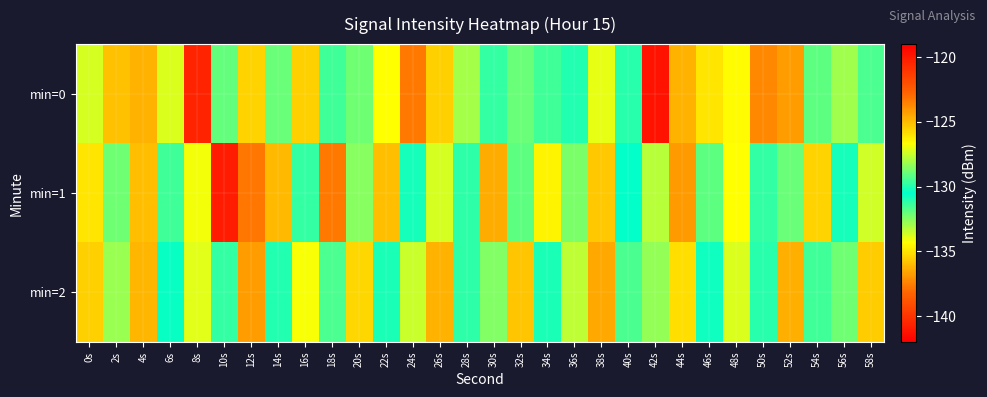

Reading right to left, list all the values displayed in this chart.

min=0: 58s=-129.4	56s=-132.9	54s=-131.9	52s=-136.8	50s=-123.8	48s=-134.4	46s=-126.1	44s=-124.8	42s=-119.7	40s=-131.1	38s=-127.0	36s=-131.0	34s=-131.4	32s=-129.0	30s=-129.7	28s=-133.0	26s=-125.5	24s=-123.4	22s=-134.3	20s=-128.8	18s=-129.6	16s=-125.5	14s=-128.9	12s=-125.6	10s=-129.0	8s=-120.4	6s=-127.2	4s=-124.8	2s=-125.1	0s=-127.3
min=1: 58s=-127.4	56s=-130.8	54s=-125.6	52s=-128.9	50s=-131.3	48s=-126.7	46s=-129.1	44s=-124.2	42s=-127.8	40s=-130.5	38s=-125.3	36s=-128.7	34s=-126.4	32s=-131.9	30s=-124.6	28s=-129.8	26s=-127.3	24s=-130.2	22s=-125.1	20s=-128.5	18s=-123.4	16s=-129.7	14s=-124.9	12s=-123.3	10s=-140.8	8s=-126.9	6s=-131.4	4s=-125.0	2s=-128.9	0s=-126.1
min=2: 58s=-125.4	56s=-128.8	54s=-131.4	52s=-124.7	50s=-129.9	48s=-127.2	46s=-130.3	44s=-125.9	42s=-128.3	40s=-131.6	38s=-124.5	36s=-127.7	34s=-130.9	32s=-125.2	30s=-128.6	28s=-131.2	26s=-124.8	24s=-127.5	22s=-130.1	20s=-125.7	18s=-129.4	16s=-126.8	14s=-131.0	12s=-124.3	10s=-129.7	8s=-127.1	6s=-130.6	4s=-124.9	2s=-128.2	0s=-125.5